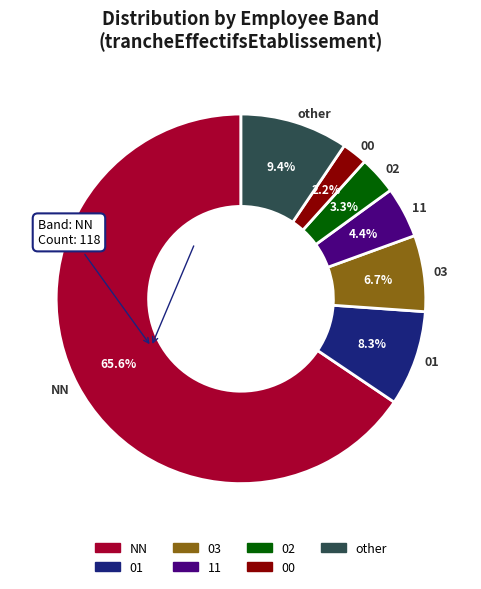

Which category has the biggest portion of the pie?

NN